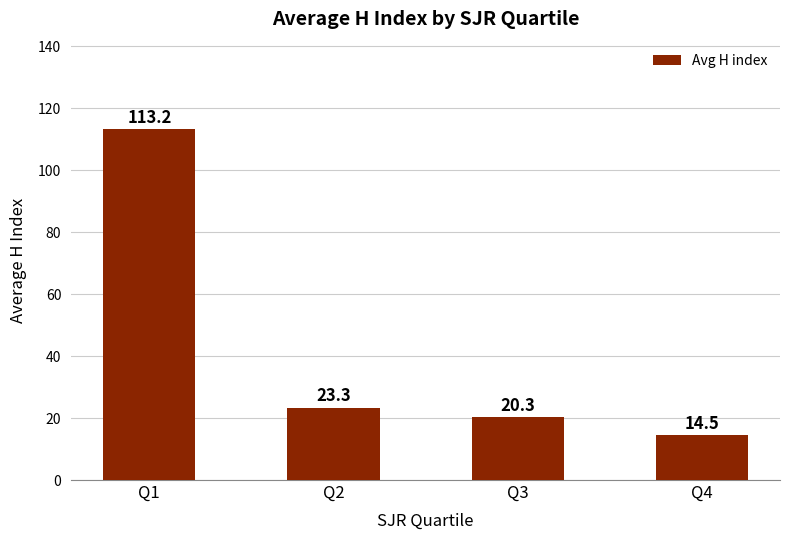

What is the difference between the maximum and minimum values?

98.7